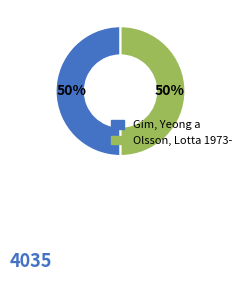

Is the sum of Olsson, Lotta 1973- and Gim, Yeong a greater than half?

Yes